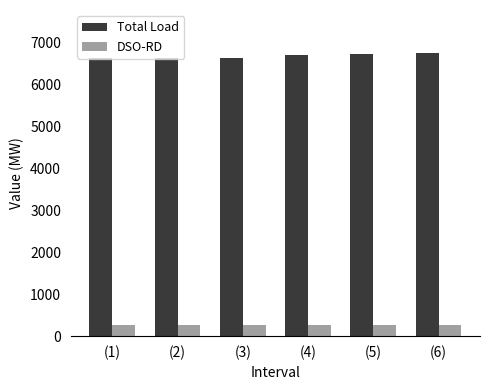

What is the minimum value for DSO-RD?

260.3